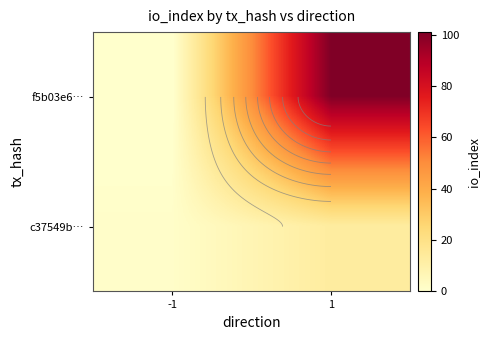

The value of c37549b… at -1 is 0. True or false?

False